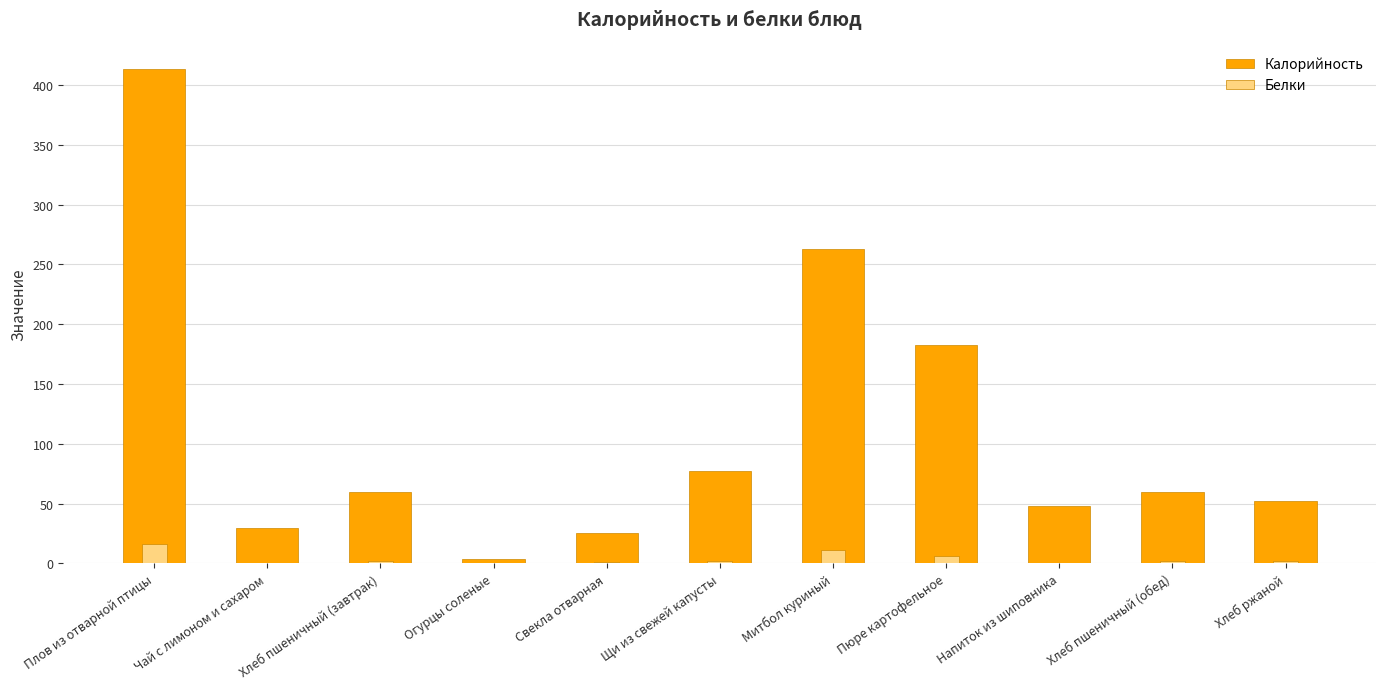

Which has a higher value, Плов из отварной птицы or Щи из свежей капусты?

Плов из отварной птицы